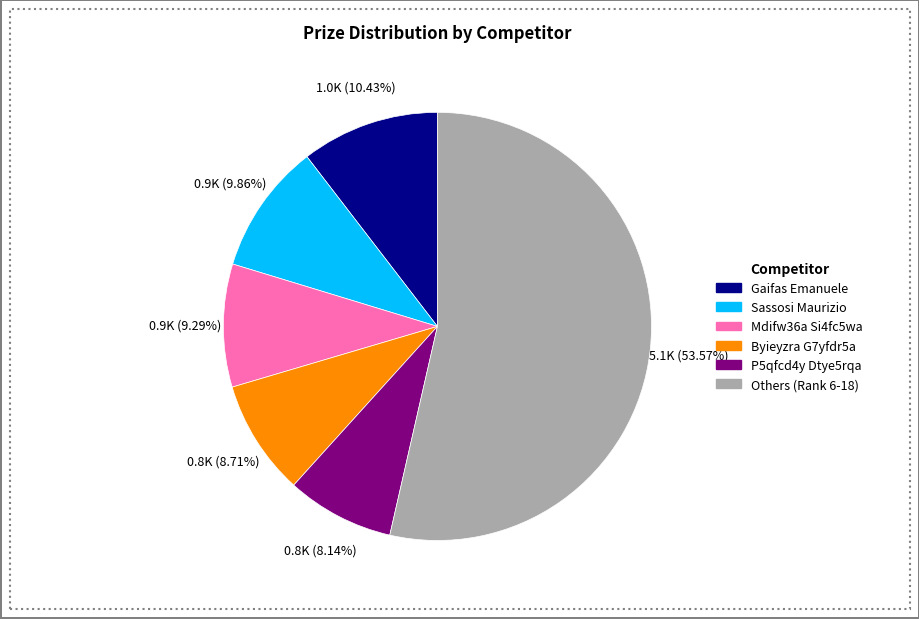

To the nearest percent, what is the difference between the largest and smallest slice percentages?

45%